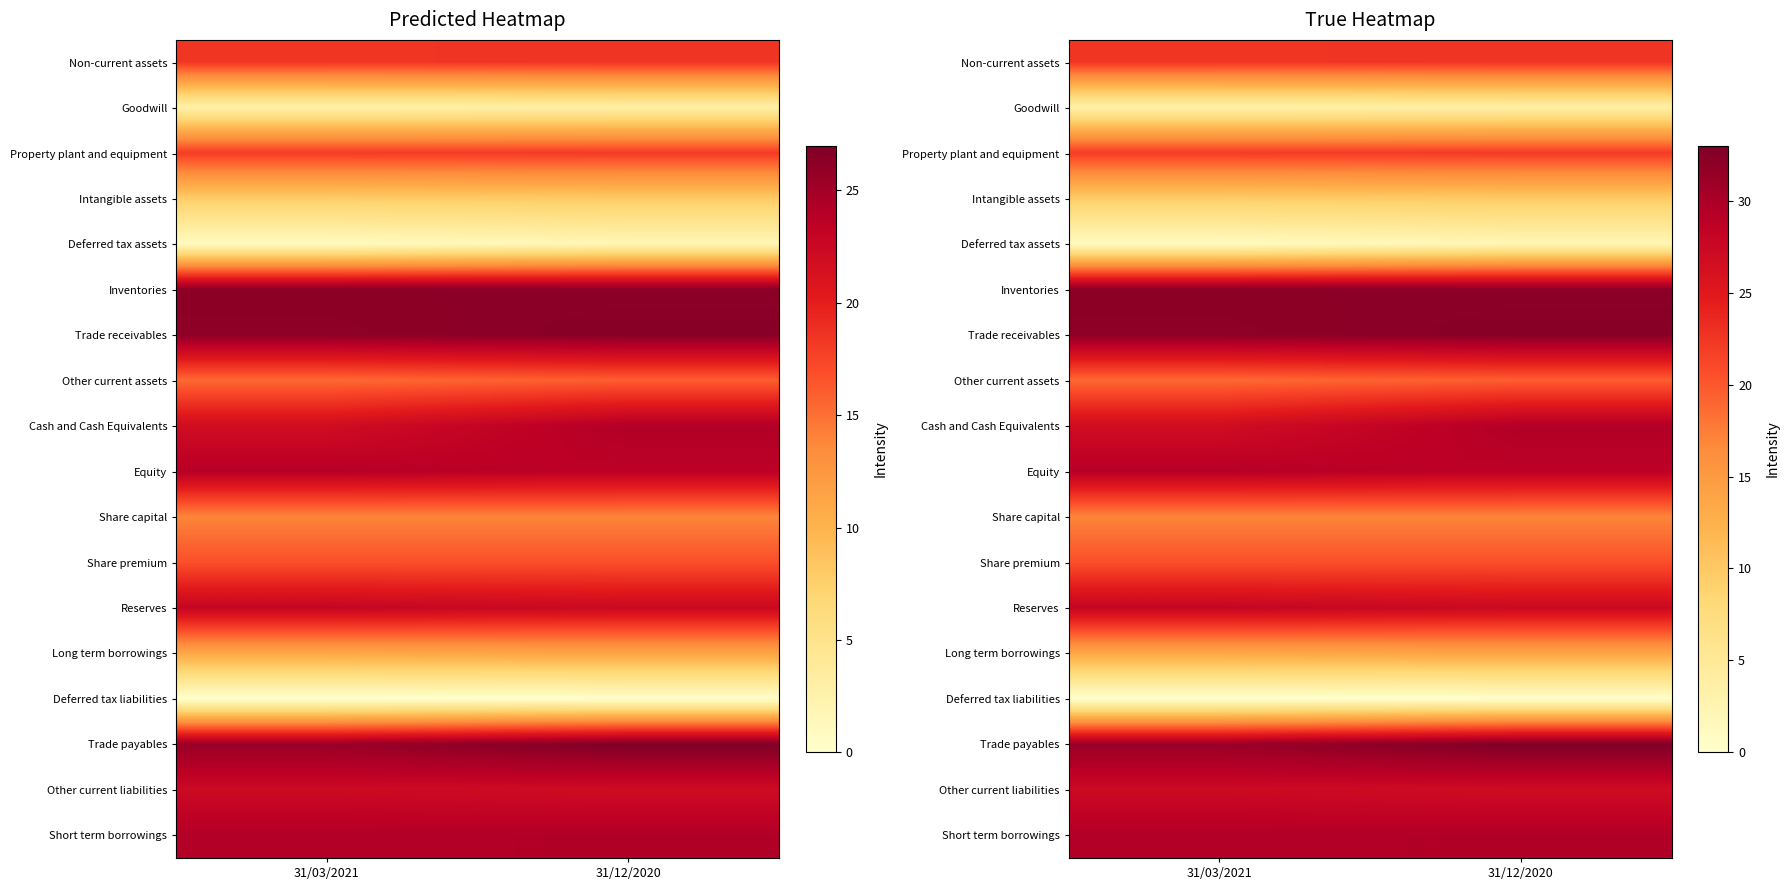

At which category is the sum across all series the highest?

31/12/2020